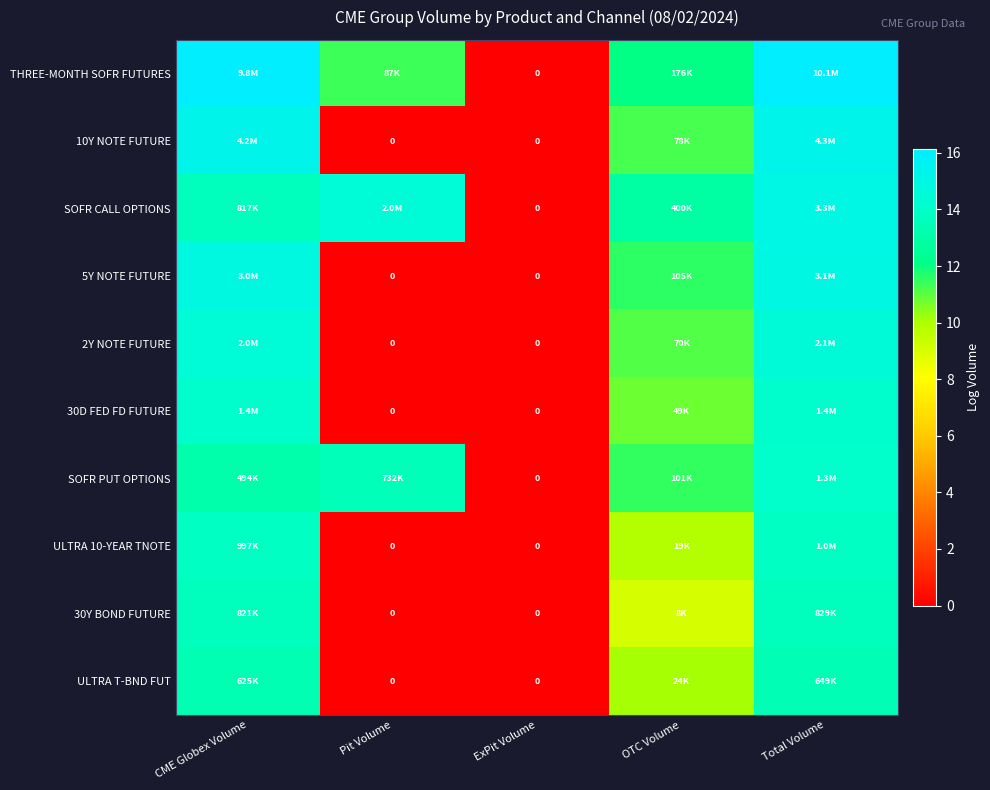

What is the spread (max minus min) of values at OTC Volume?

3.9